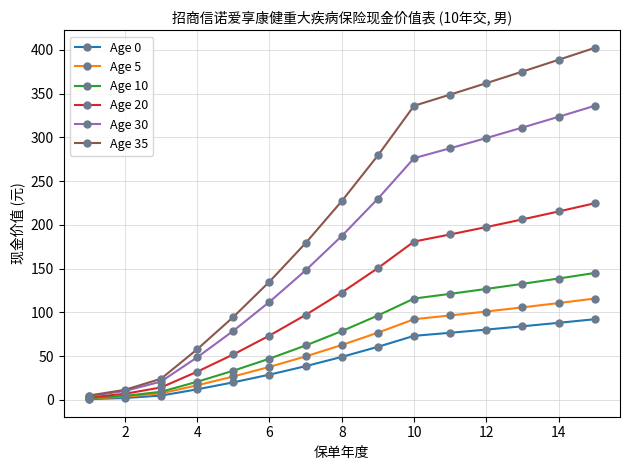

Which series has the largest range (max minus min)?

Age 35